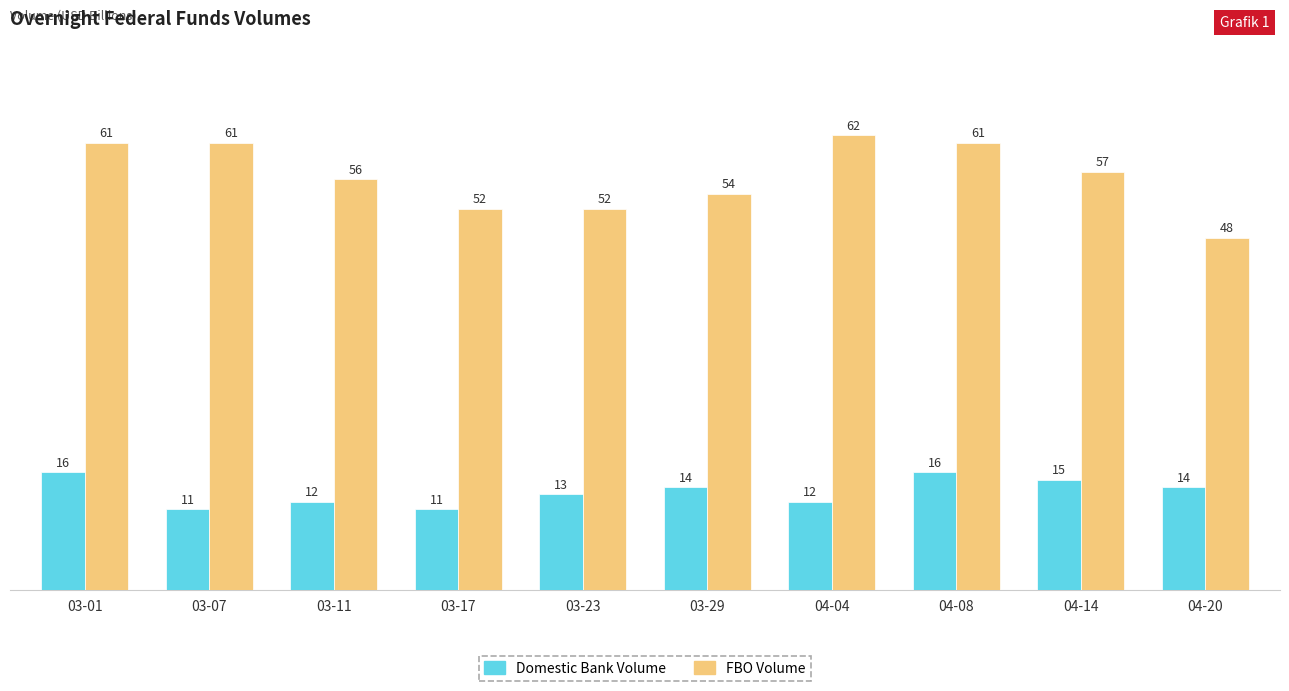

Which series has the widest spread of values?

FBO Volume